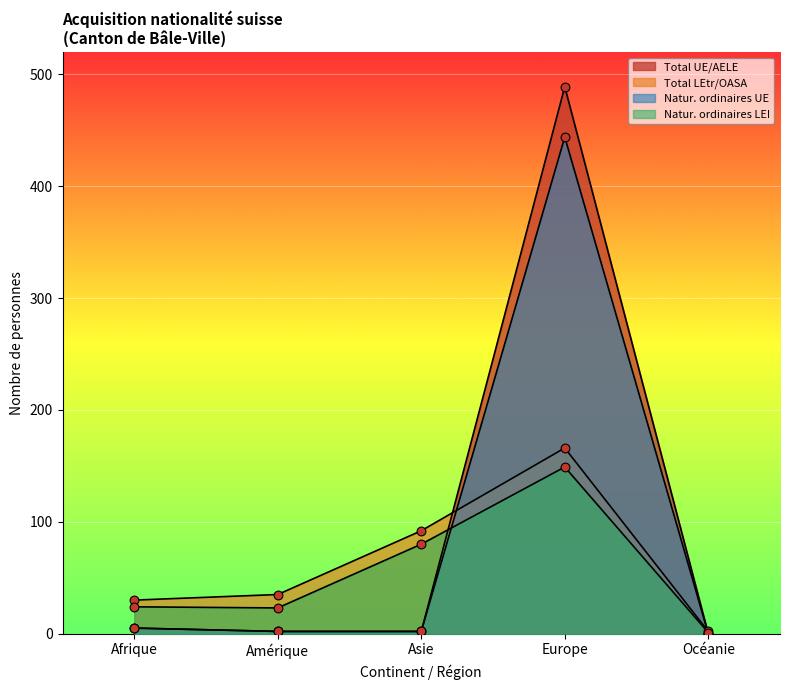

Which series has the largest Y range (max minus min)?

Total UE/AELE